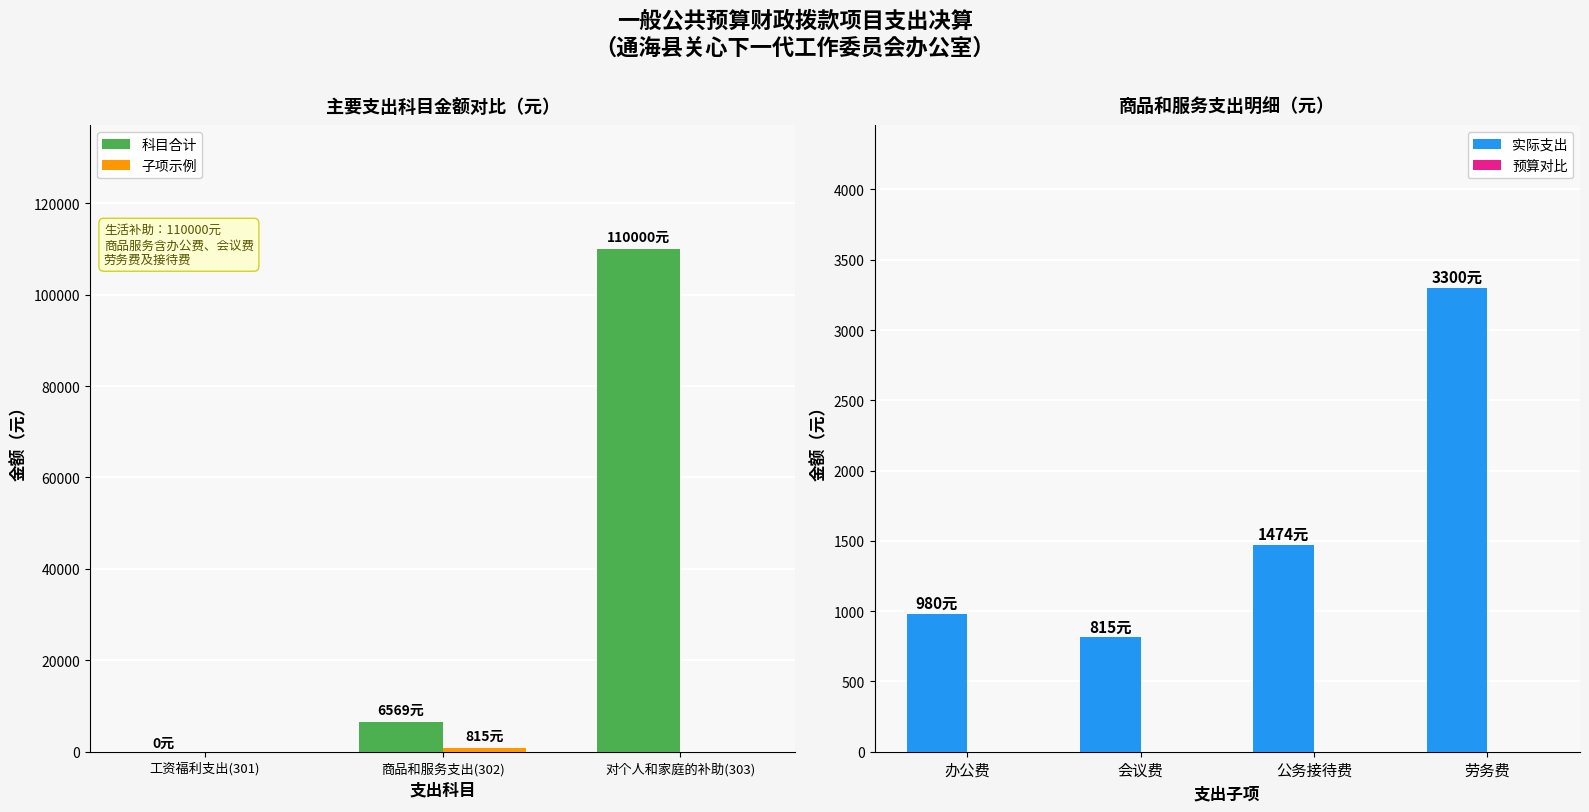

What position from the right is 对个人和家庭的补助(303)?

1